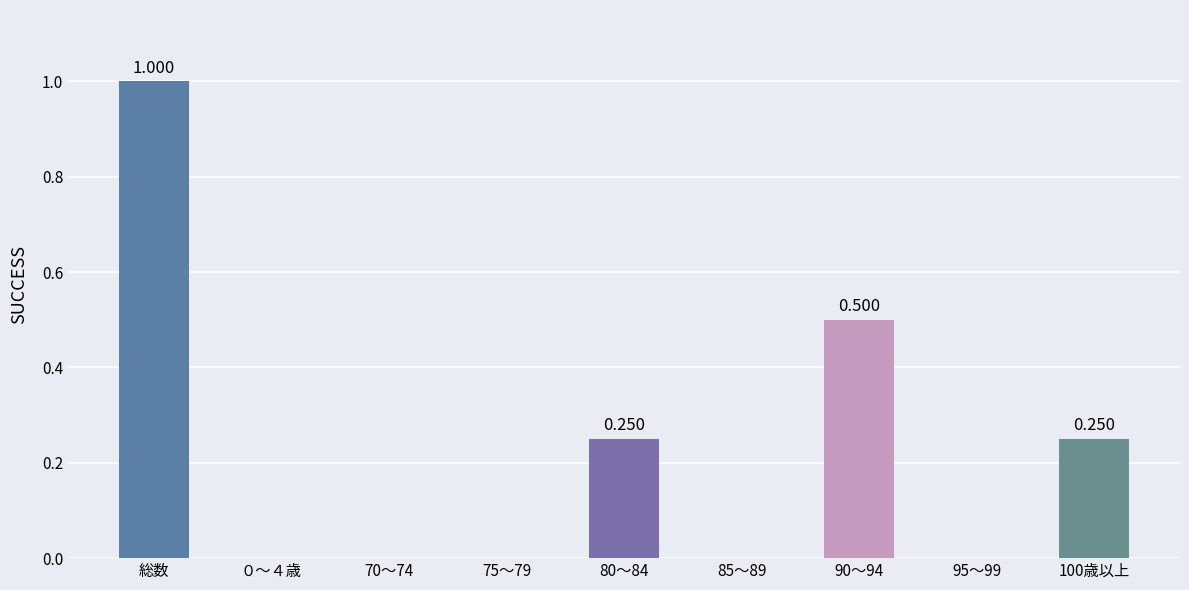

The chart shows a value of 0.0 at ０～４歳. True or false?

True